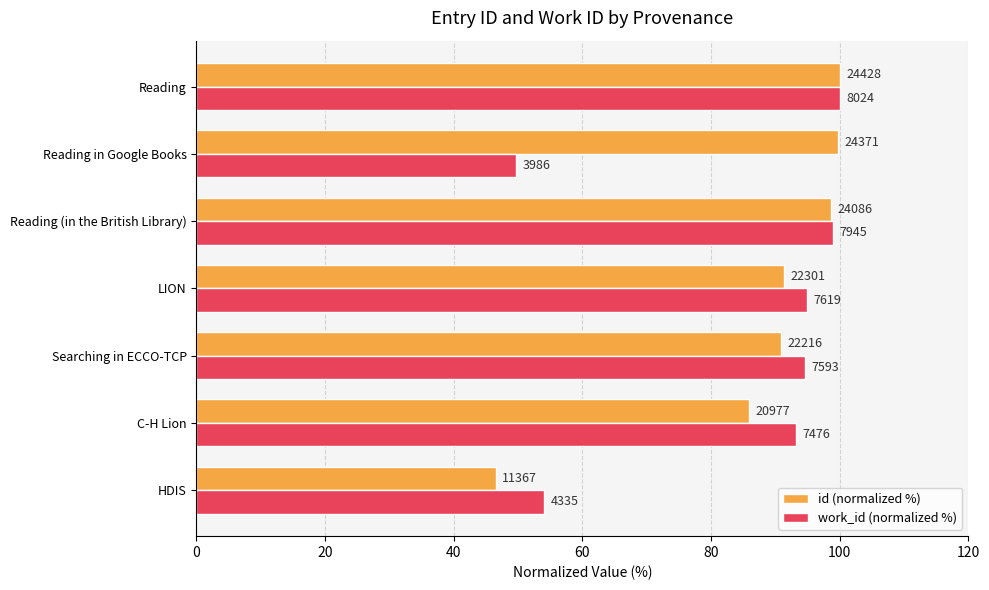

Reading left to right, transcribe all the data shown in this chart.

id (normalized %): 46.5	85.9	90.9	91.3	98.6	99.8	100.0
work_id (normalized %): 54.0	93.2	94.6	95.0	99.0	49.7	100.0